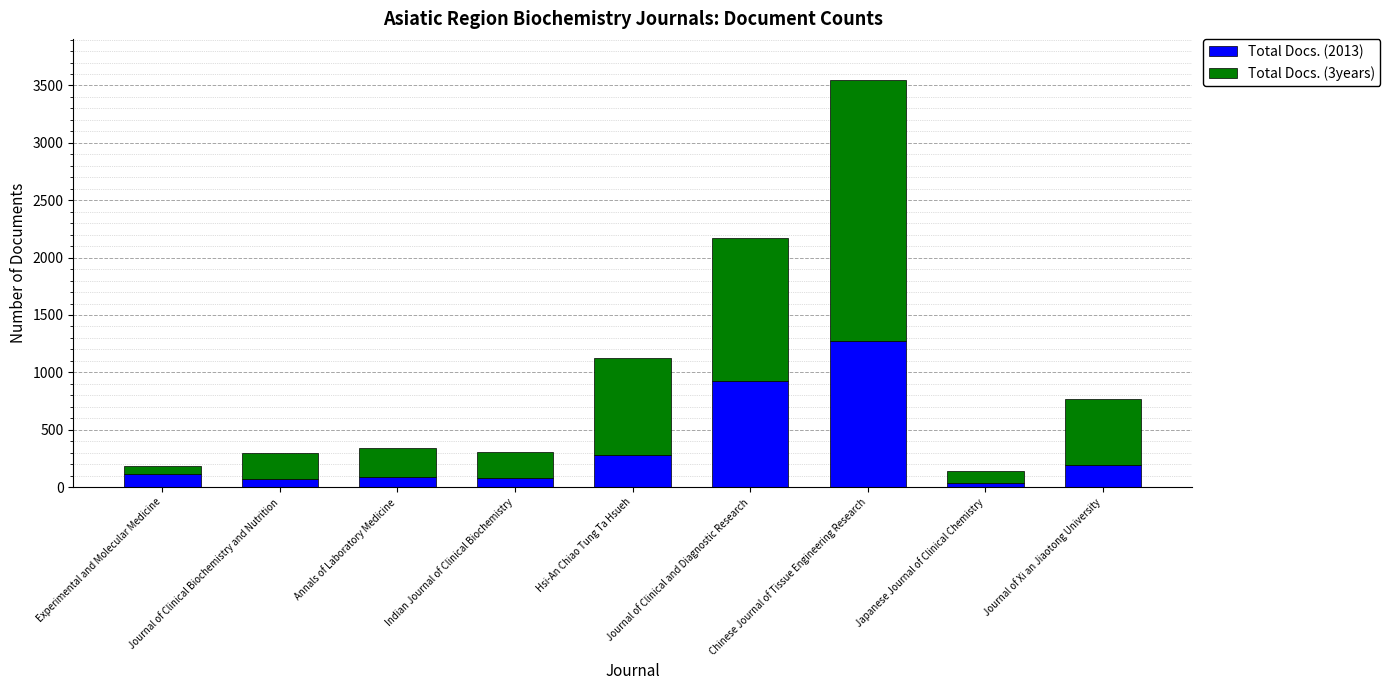

The Total Docs. (2013) series shows 194 at Journal of Xi an Jiaotong University. True or false?

True